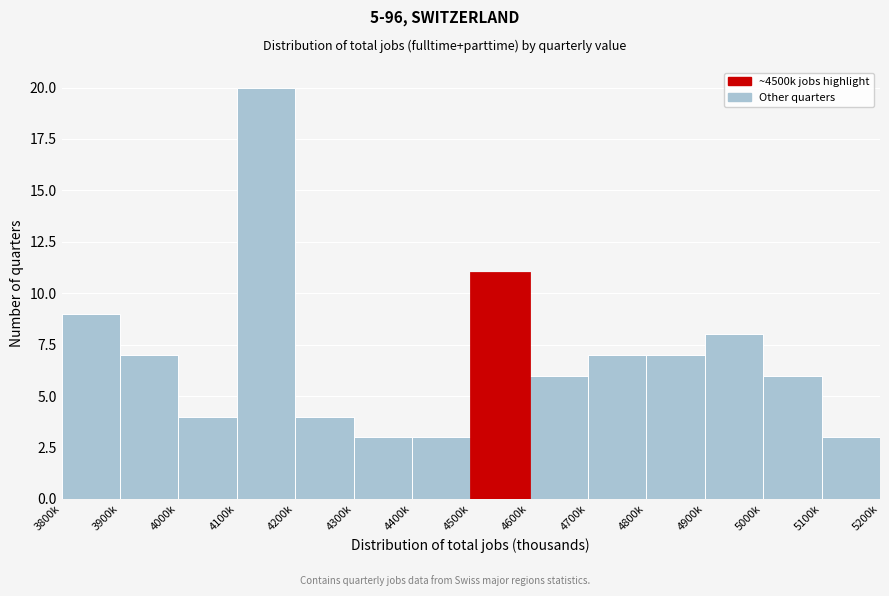

Reading left to right, list all the values displayed in this chart.

3800k=9	3900k=7	4000k=4	4100k=20	4200k=4	4300k=3	4400k=3	4500k=11	4600k=6	4700k=7	4800k=7	4900k=8	5000k=6	5100k=3